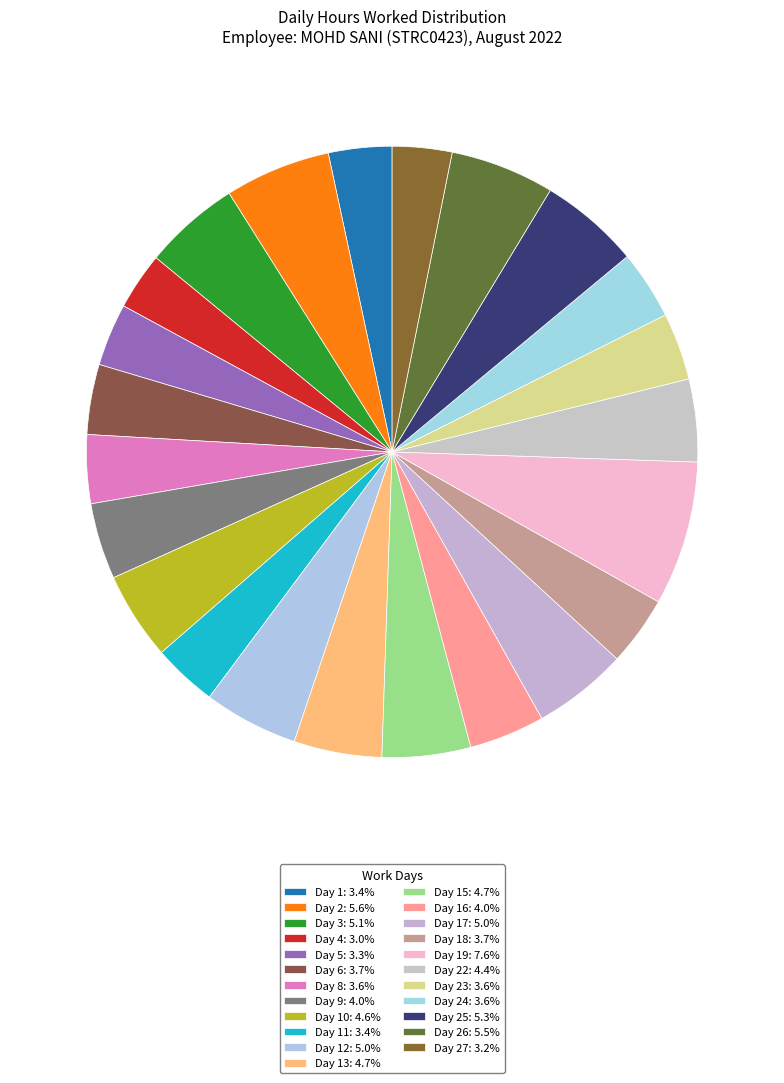

How many slices are in this pie chart?

23